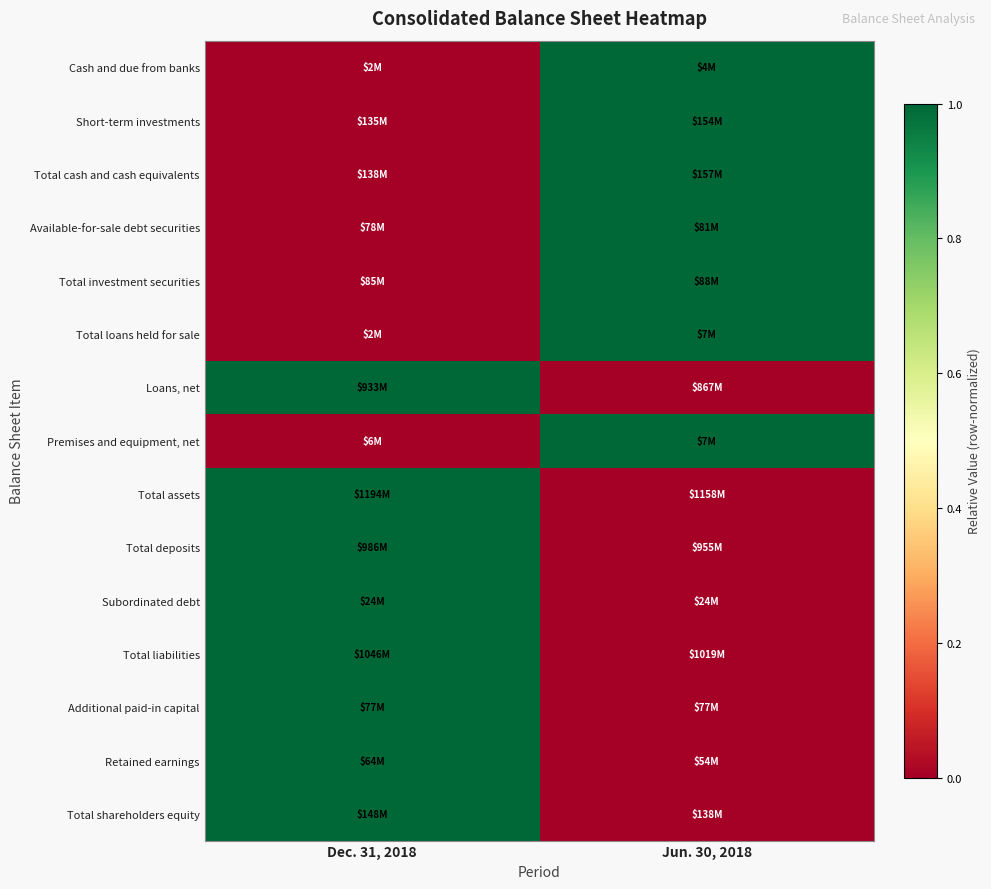

What is the difference between the highest and lowest values at Dec. 31, 2018?

1